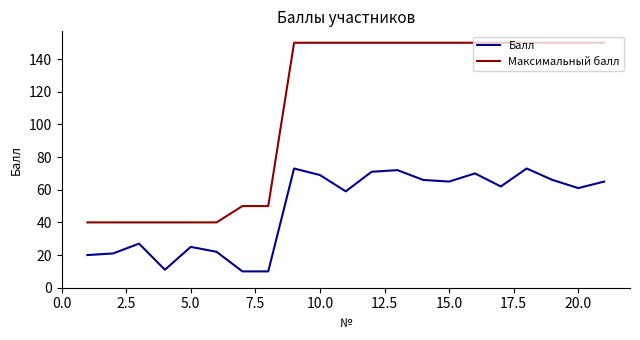

List the series in order of their peak value, highest first.

Максимальный балл, Балл